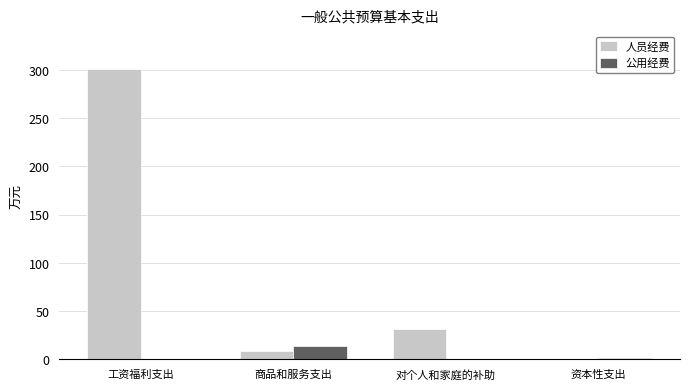

At which category is the sum across all series the highest?

工资福利支出